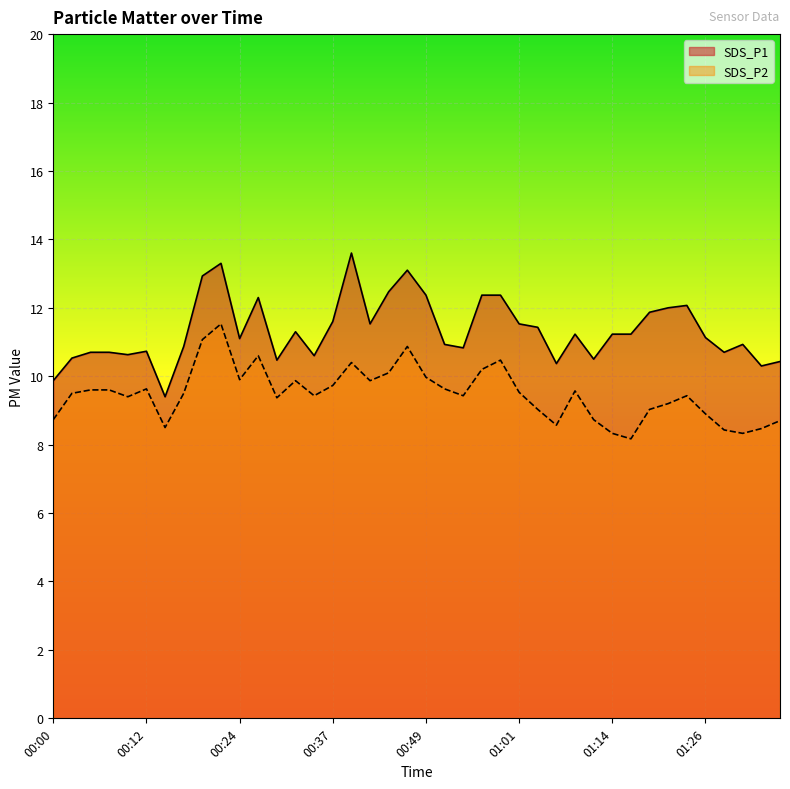

What are all the series names shown in the legend?

SDS_P1, SDS_P2